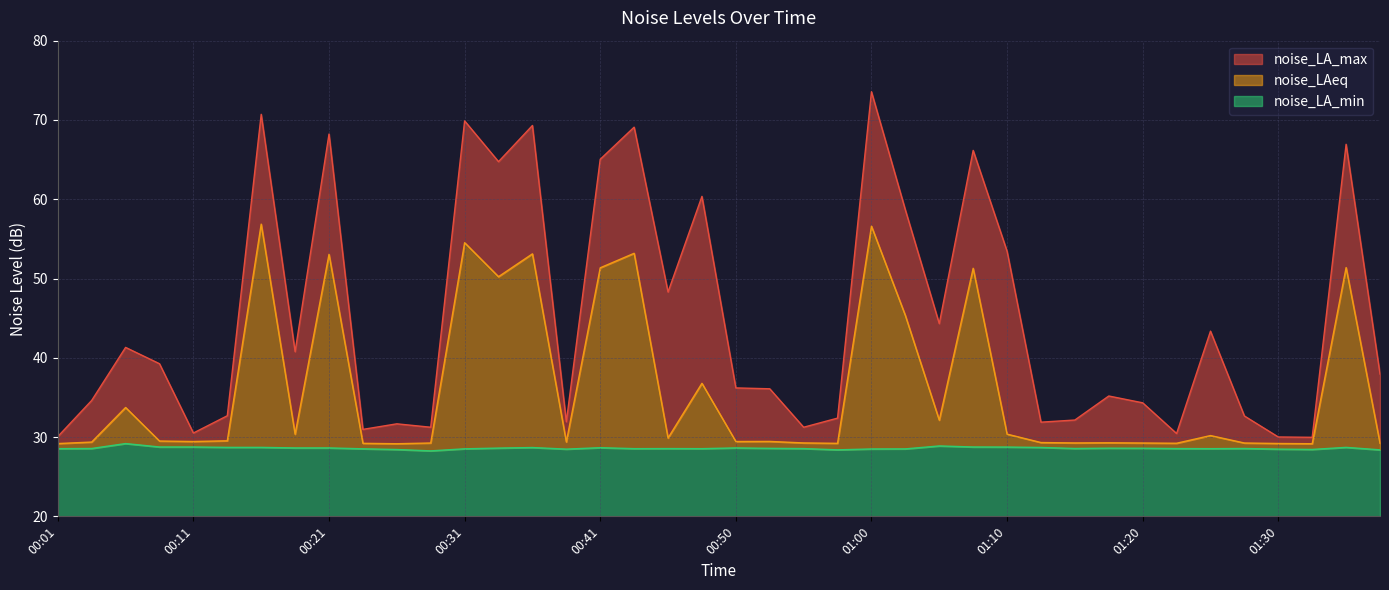

Read the noise_LA_min value at 01:18.

28.6